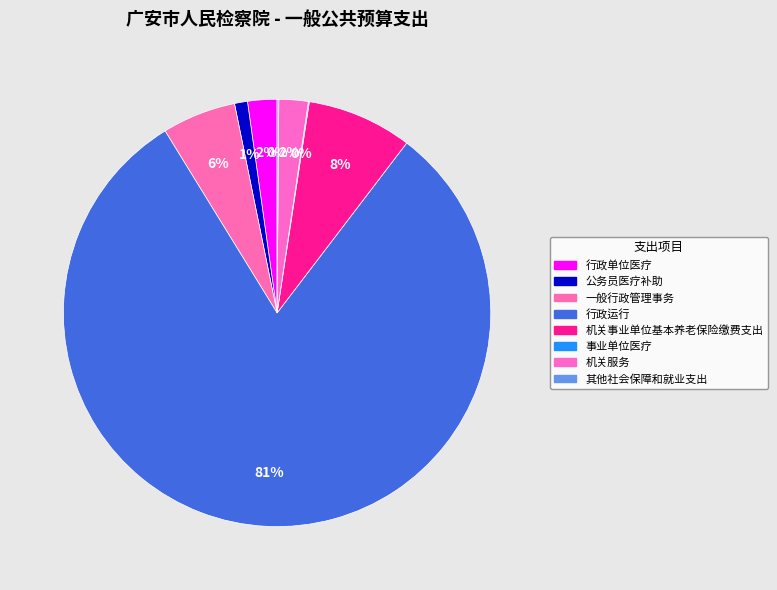

Which category has the biggest portion of the pie?

行政运行